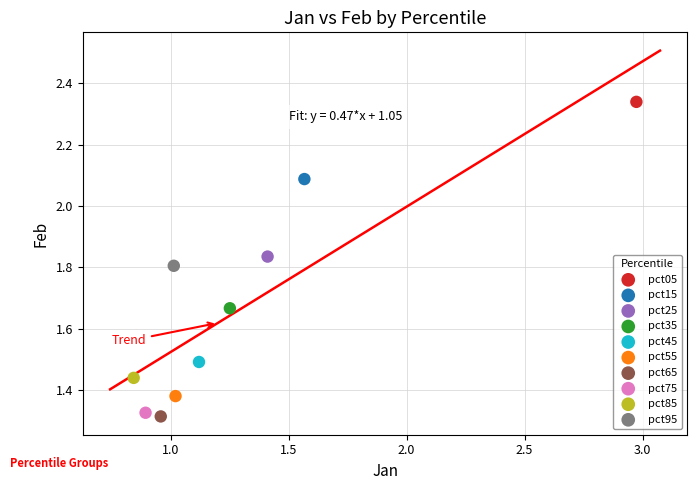

Which series reaches the minimum Y coordinate?

pct65